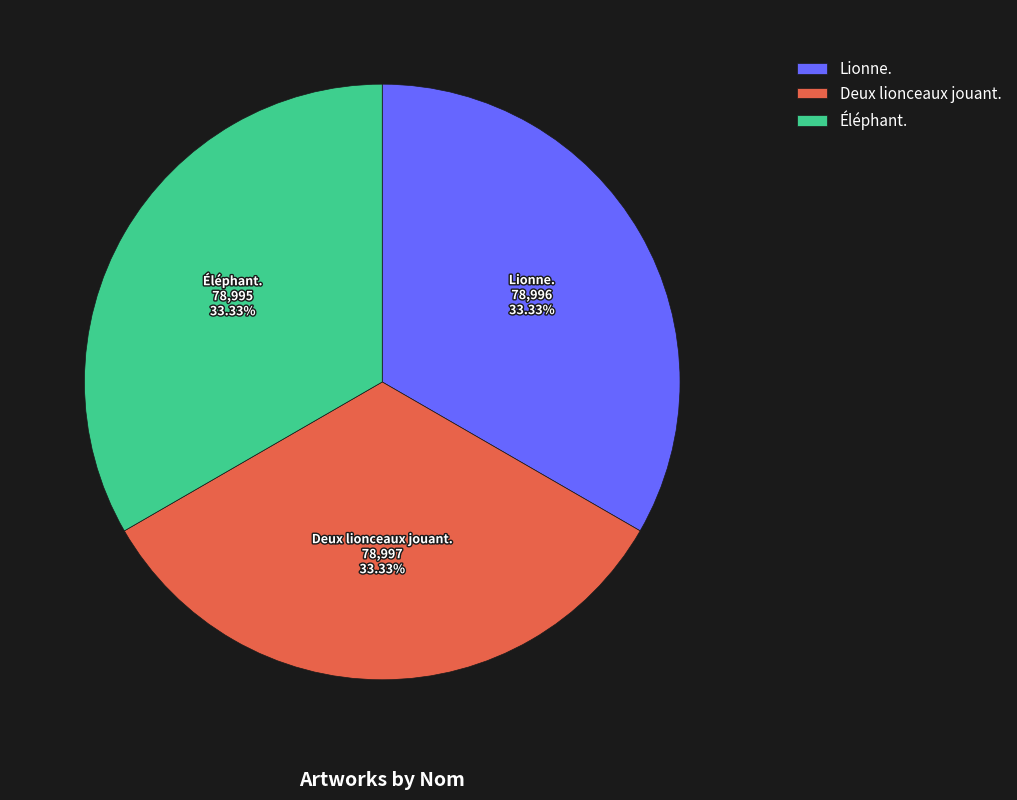

What percentage is the Éléphant. slice, to the nearest percent?

33%